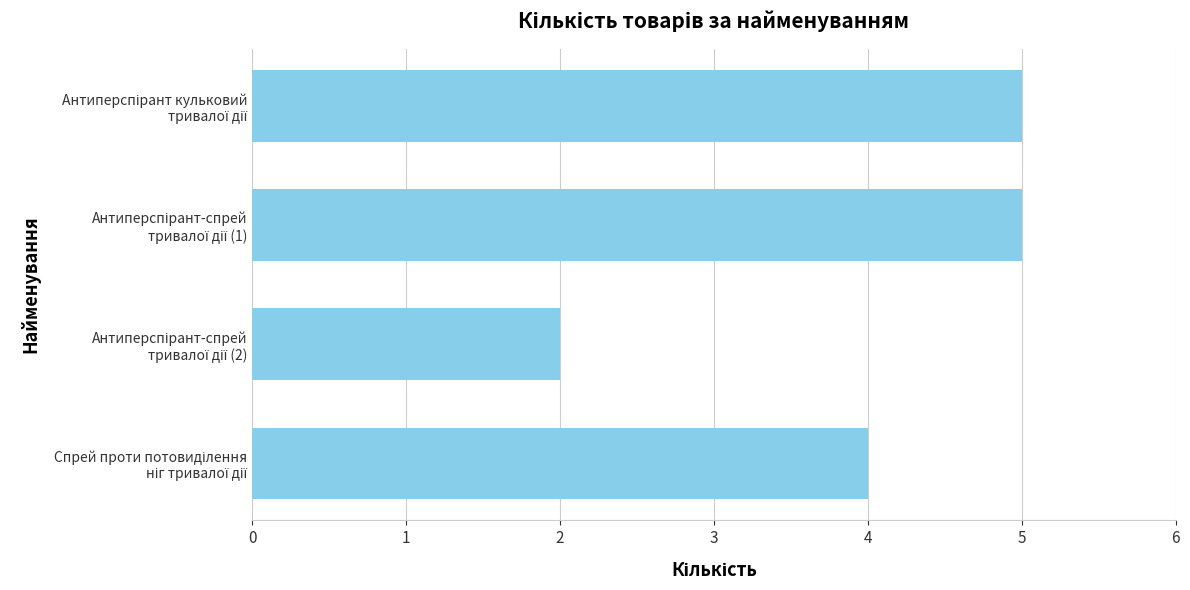

What is the greatest value displayed?

5